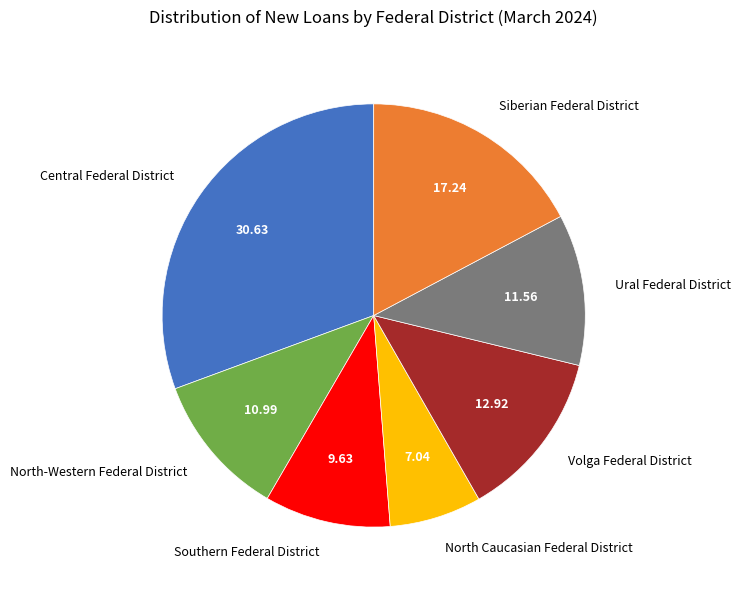

Is there any slice that represents more than half of the pie?

No